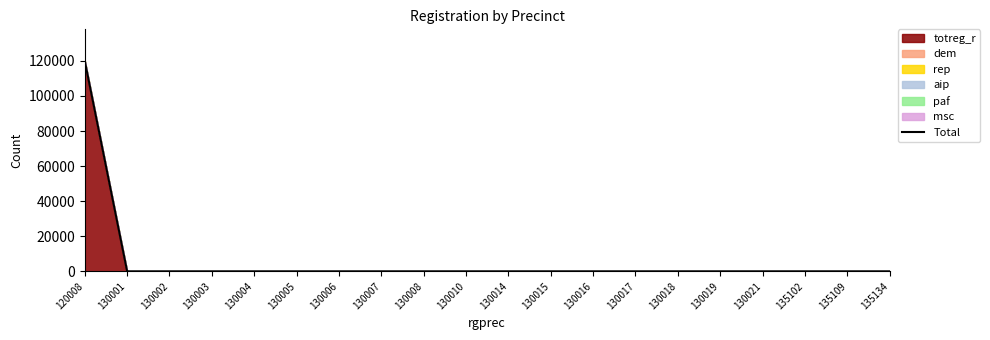

What is the average value?

6000